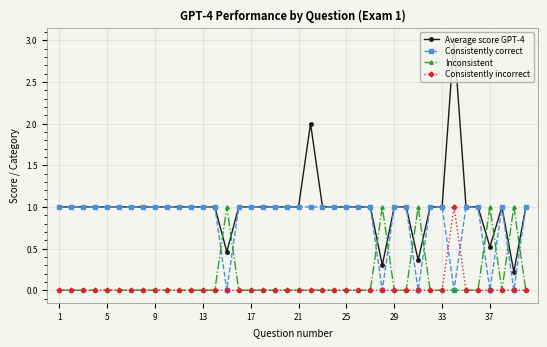

What is the sum of all Average score GPT-4 values?

39.9